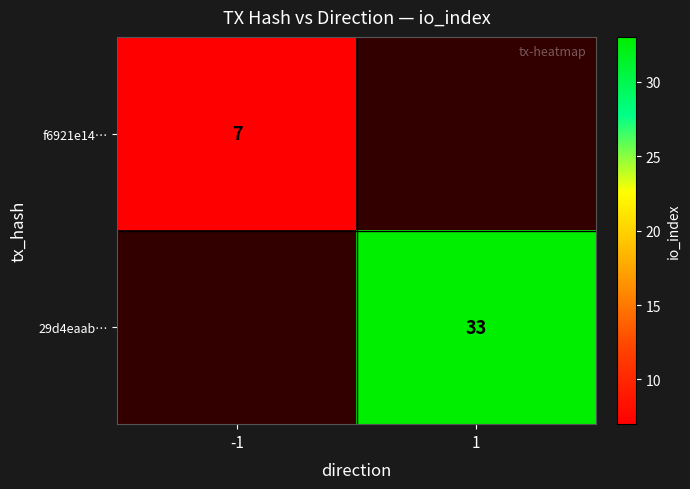

The value of f6921e14… at -1 is 11. True or false?

False